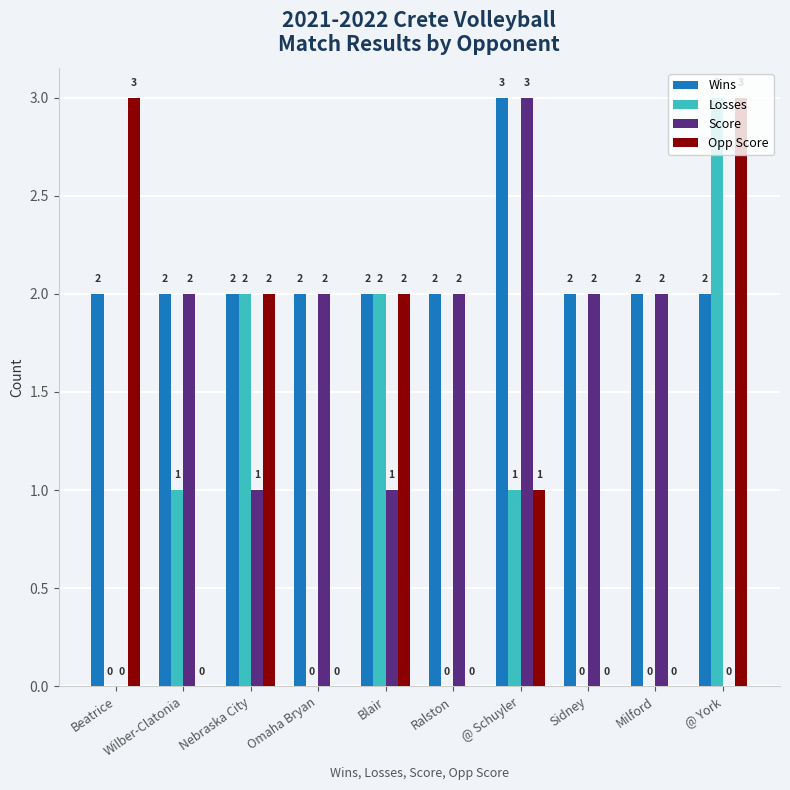

How many Losses values are between 0 and 2?

9